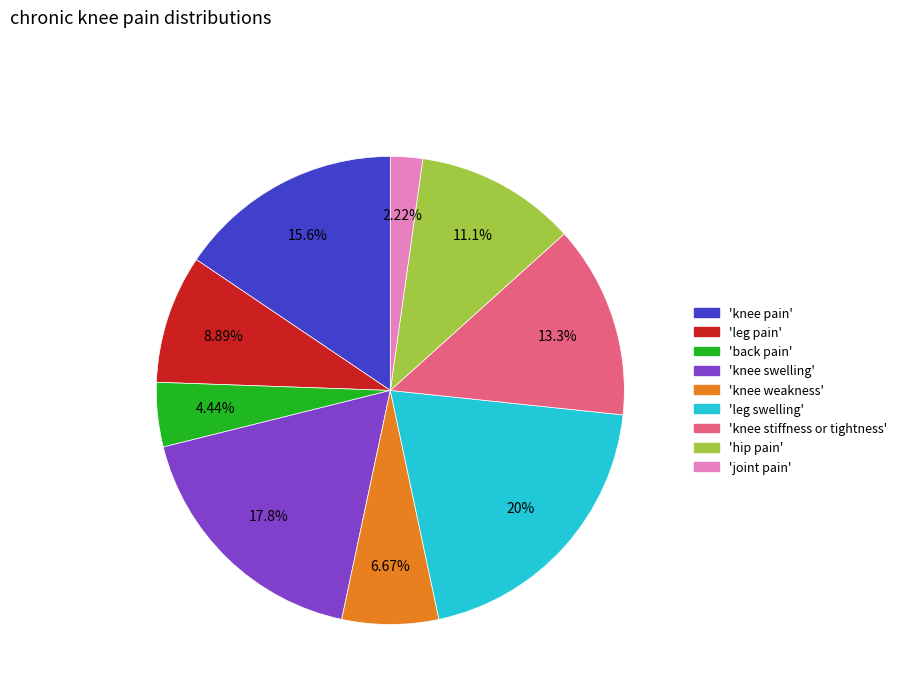

Combined, do 'knee pain' and 'joint pain' account for over 50%?

No